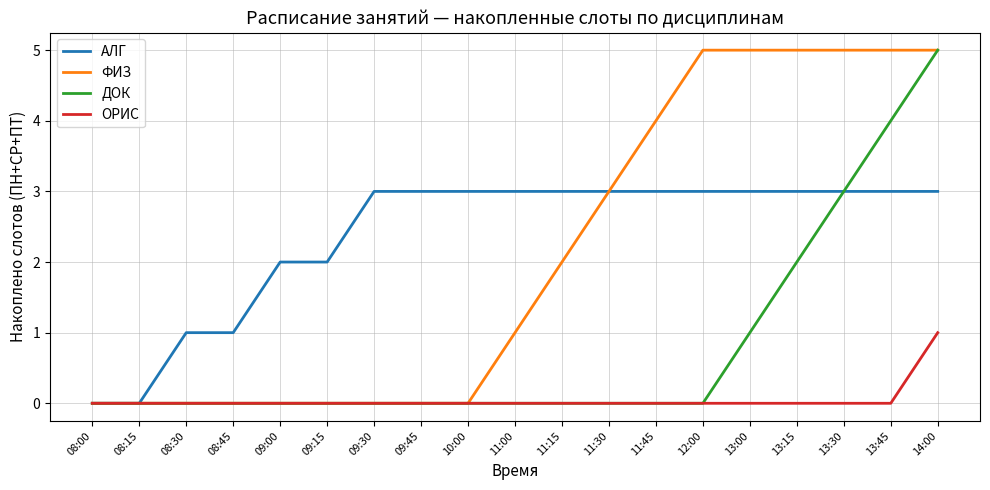

What position from the left is 09:45?

8